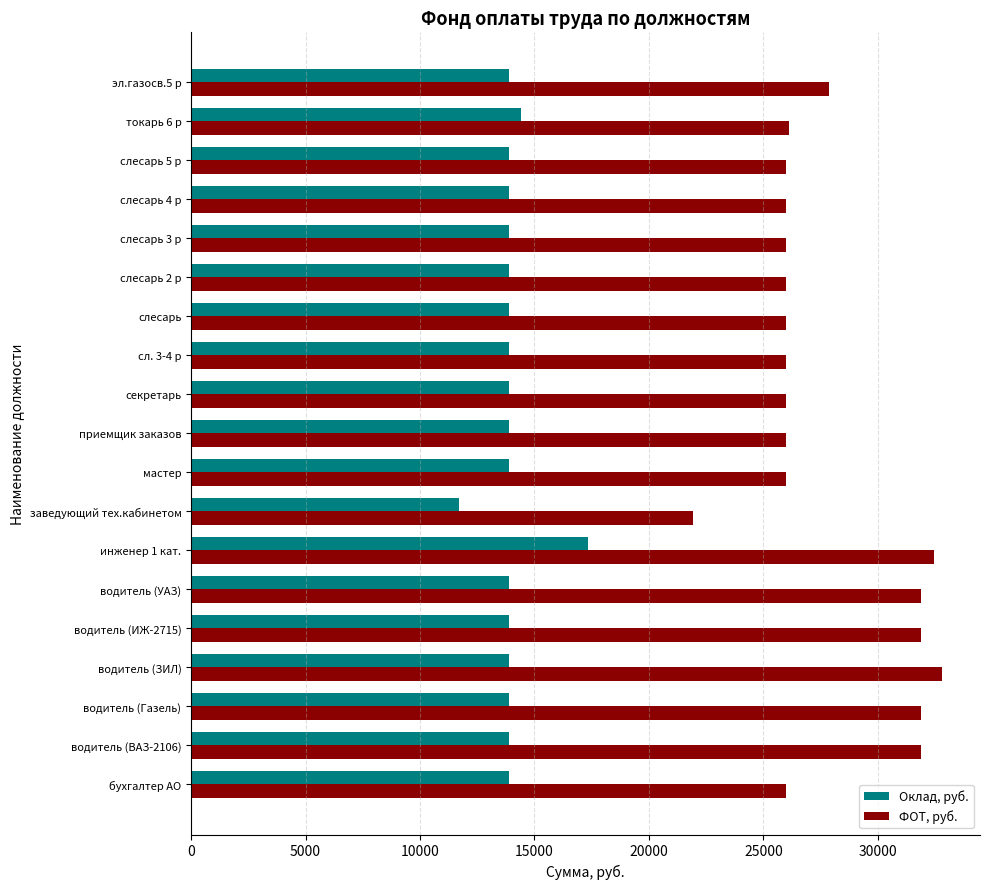

Where is ФОТ, руб. nearest to the value 27362?

эл.газосв.5 р